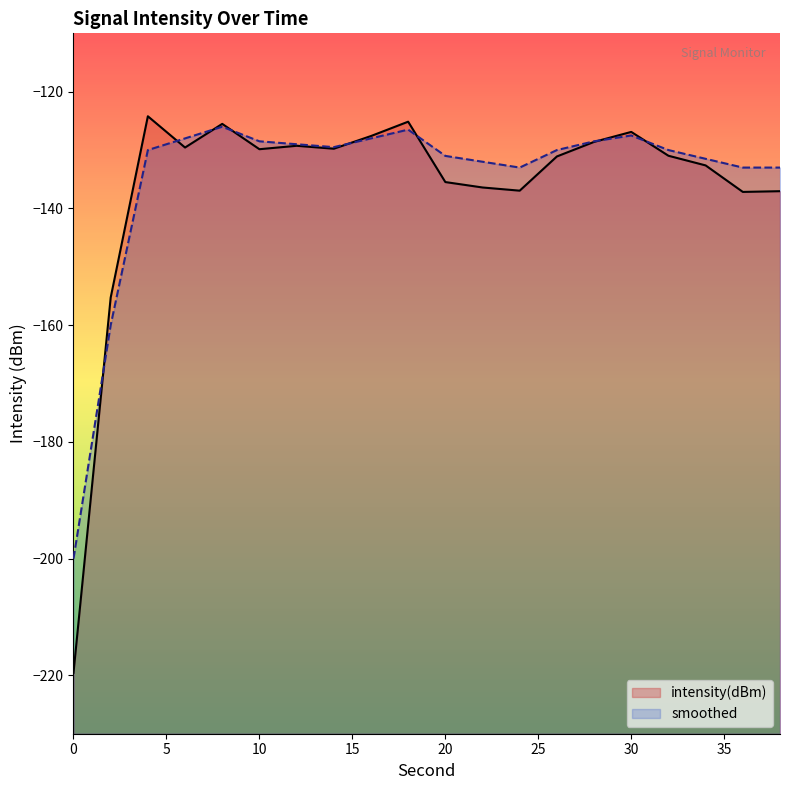

Rank the series at 20 from highest to lowest value.

smoothed, intensity(dBm)